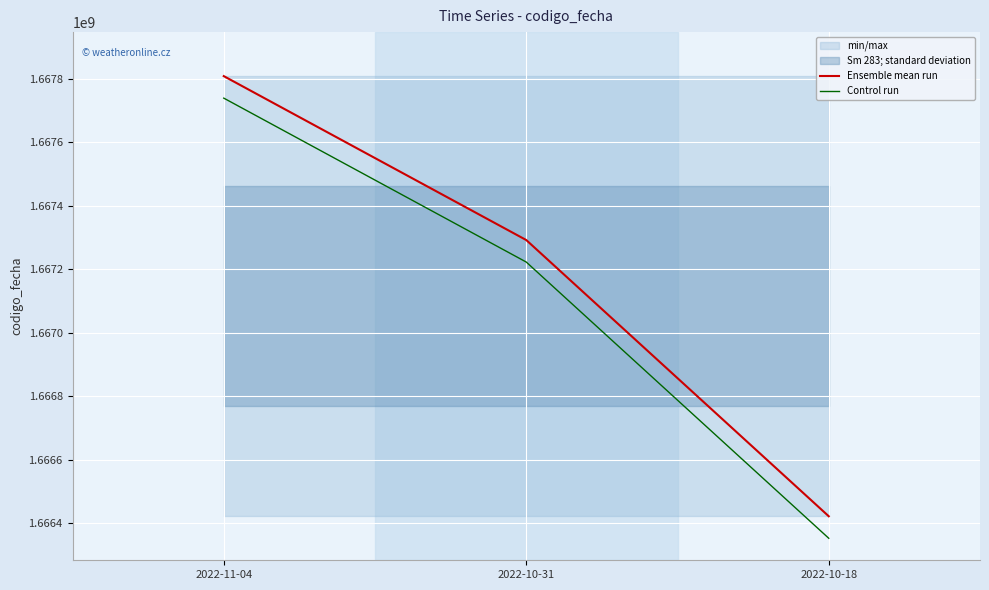

Reading left to right, list all the values displayed in this chart.

Ensemble mean run: 1667808222.0	1667291751.0	1666421440.0
Control run: 1667738882.9	1667222411.9	1666352100.9